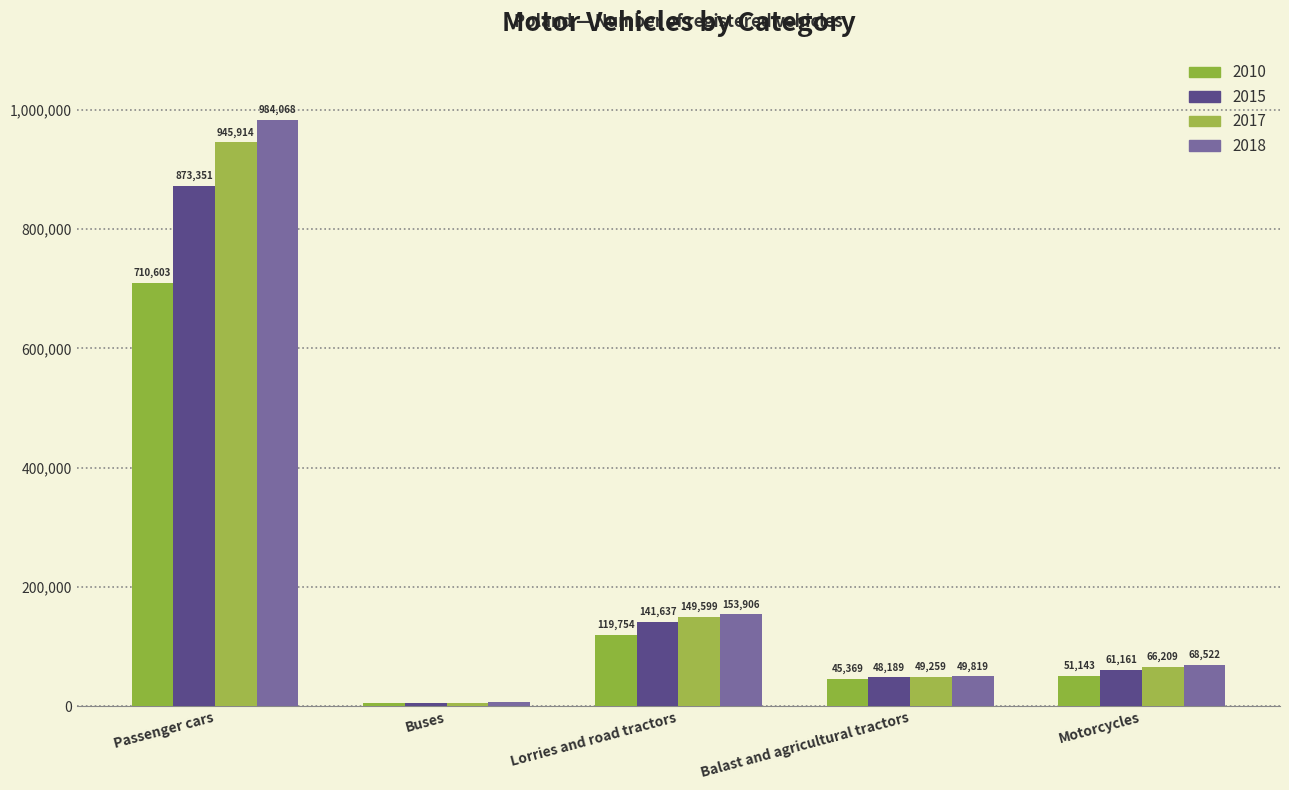

At how many categories does at least one series exceed 522951?

1